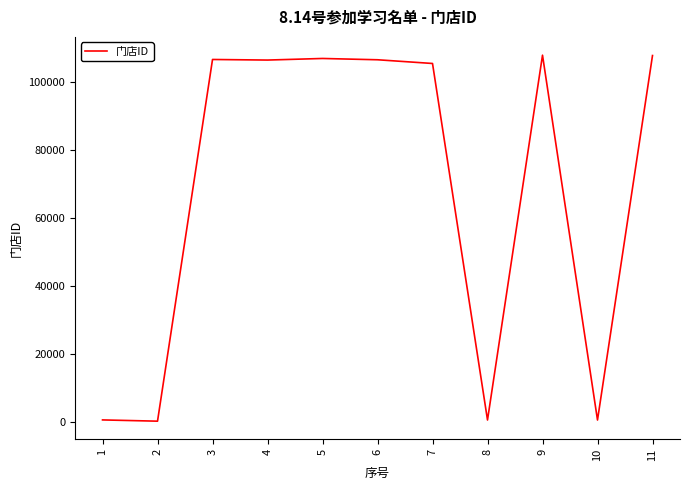

What is the approximate value at 1?

745